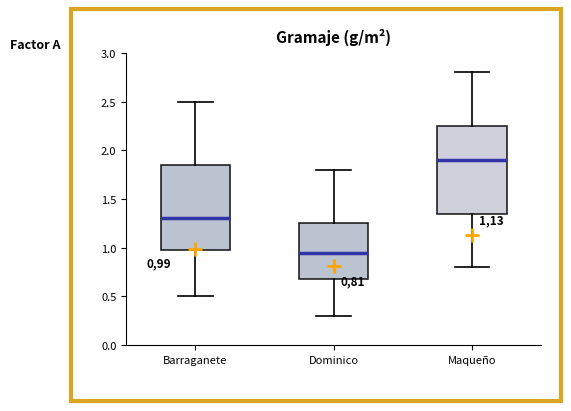

Reading left to right, transcribe this box plot: for each box, give where its median line is, the range the box spans, and where its two whiskers end, as read against the y-axis. The values are not printed on the chart, so give them approximately, as read against the axis.

Barraganete: median 1.30, box 1.00 to 1.85, whiskers 0.50 to 2.50
Dominico: median 0.95, box 0.70 to 1.25, whiskers 0.30 to 1.80
Maqueño: median 1.90, box 1.35 to 2.25, whiskers 0.80 to 2.80